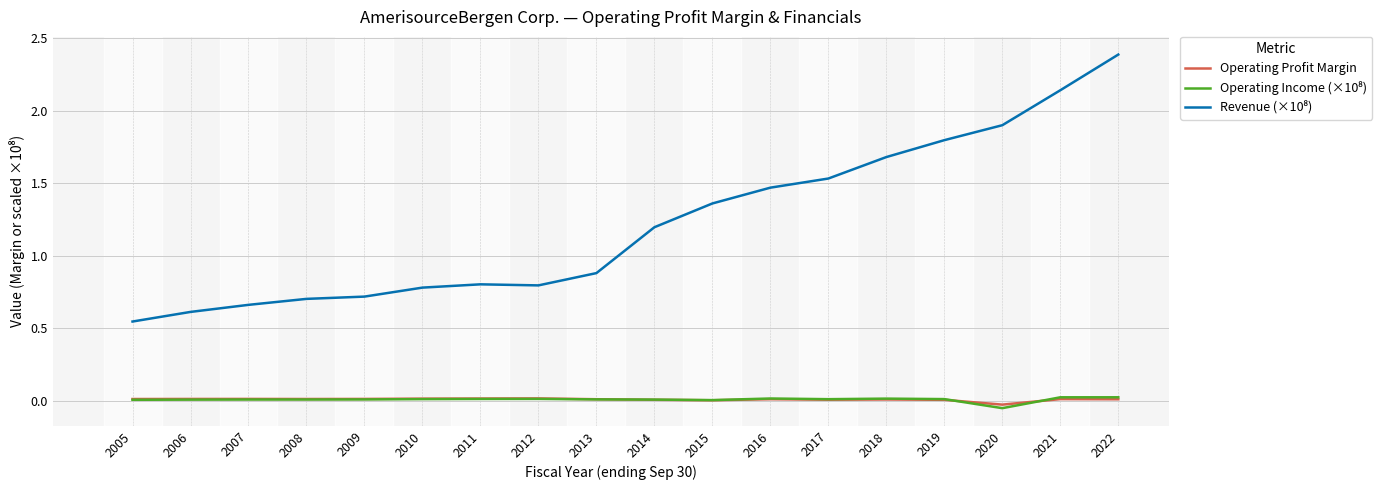

What is the maximum value shown in the chart?

2.4